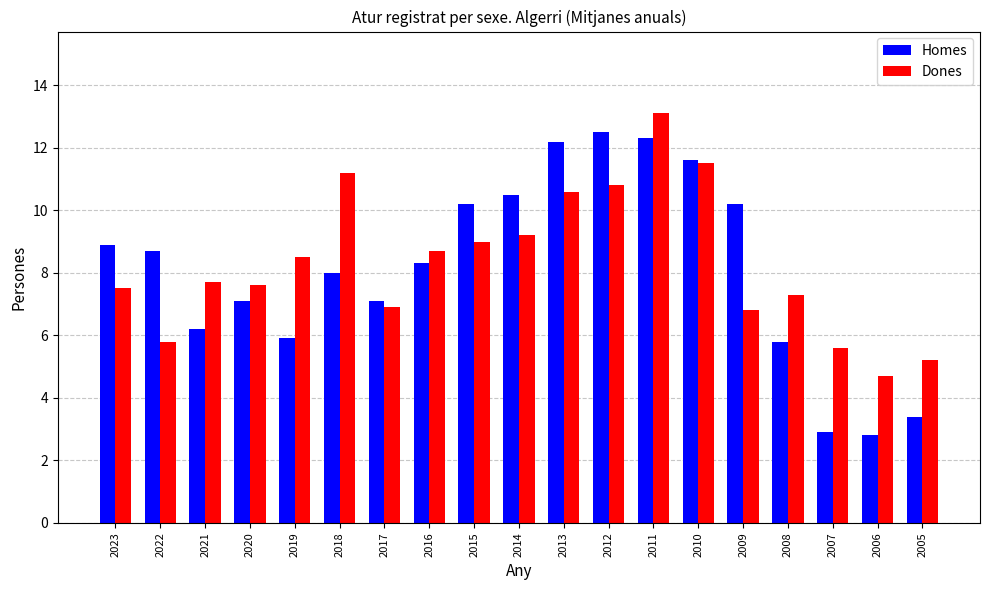

Which series has the widest spread of values?

Homes